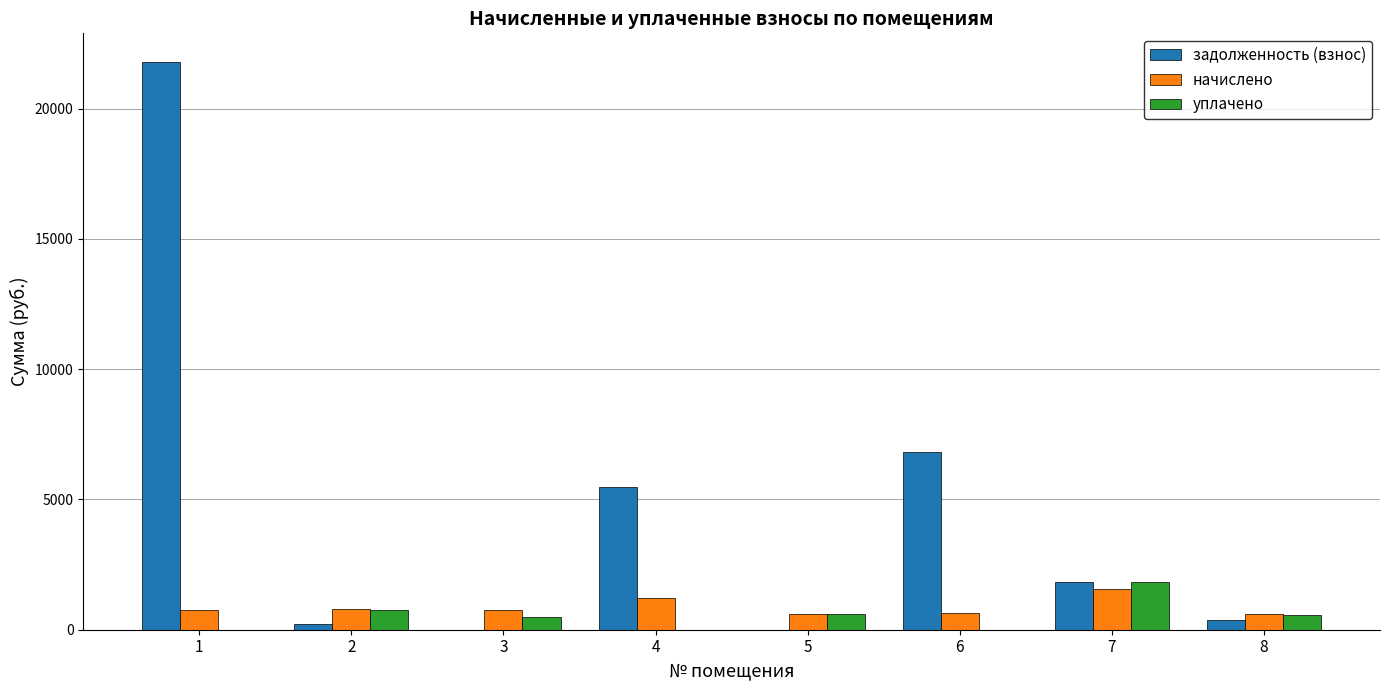

What is the highest value of the начислено series?

1546.4